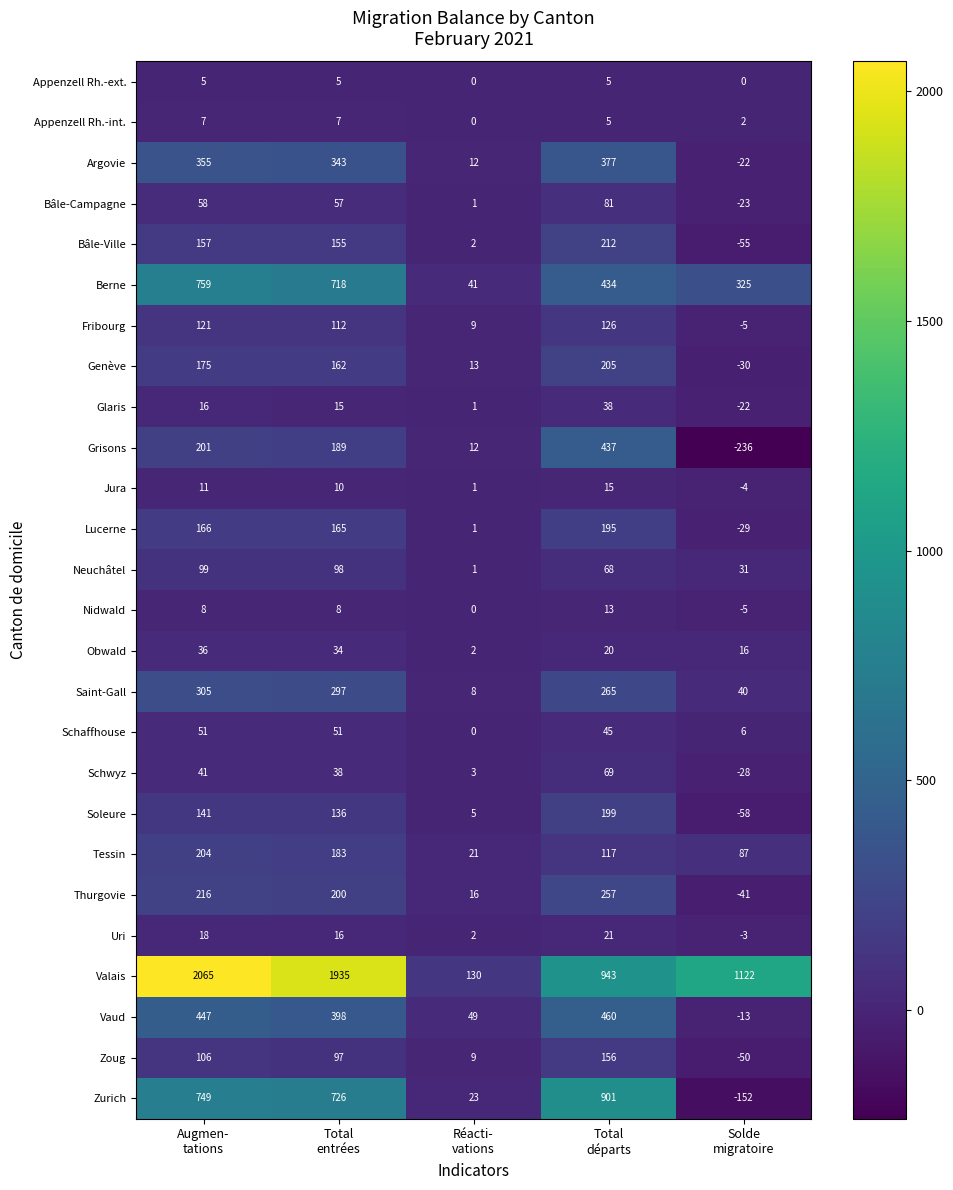

Which series has the largest range (max minus min)?

Valais